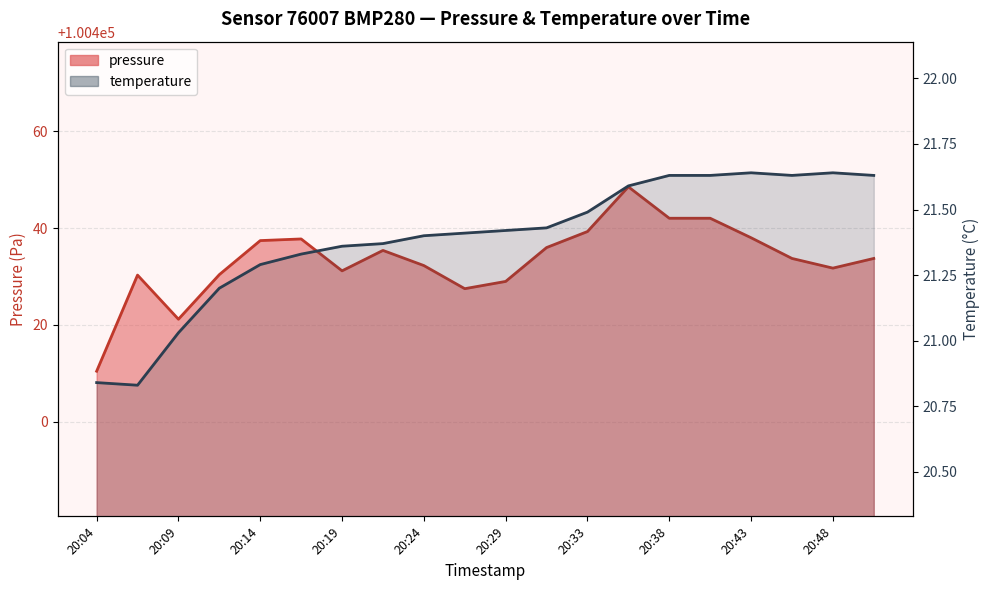

Which series changed the most between 20:48 and 11?

pressure